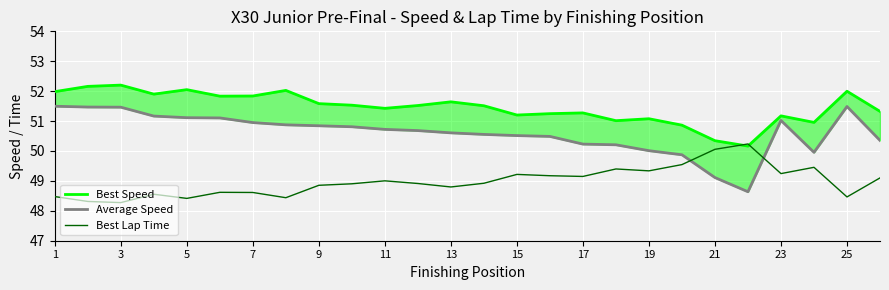

What is the minimum value for Best Lap Time?

48.3